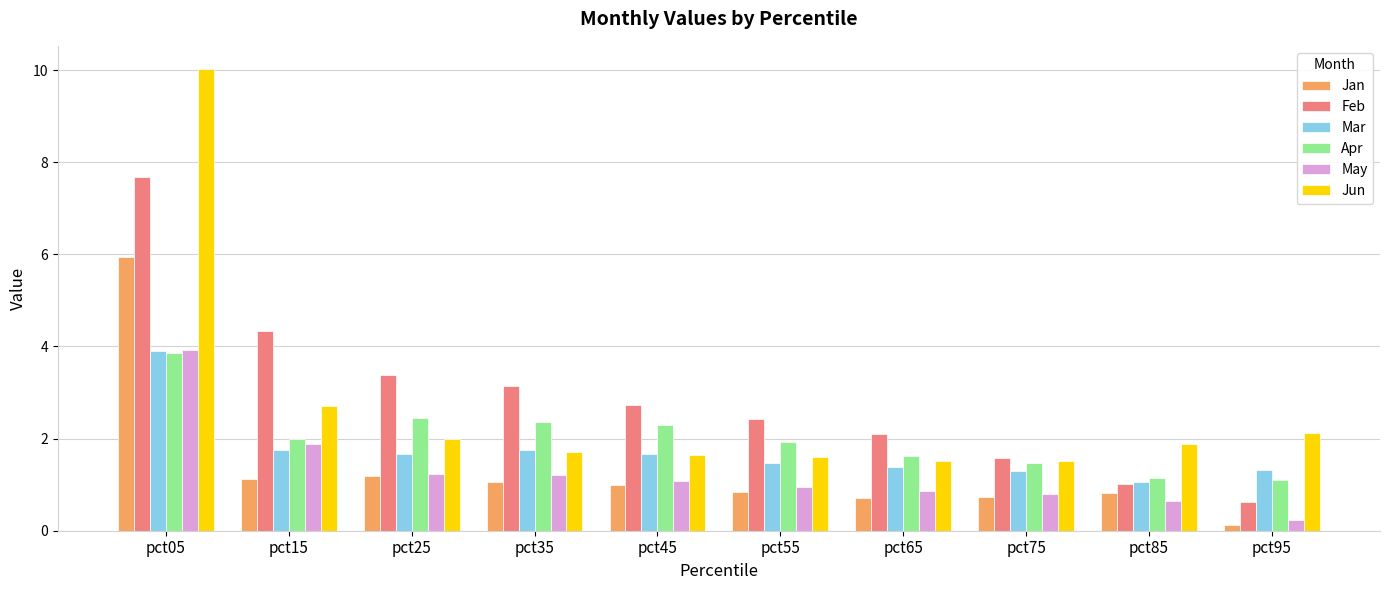

What is the total value across all series at pct25?

11.9